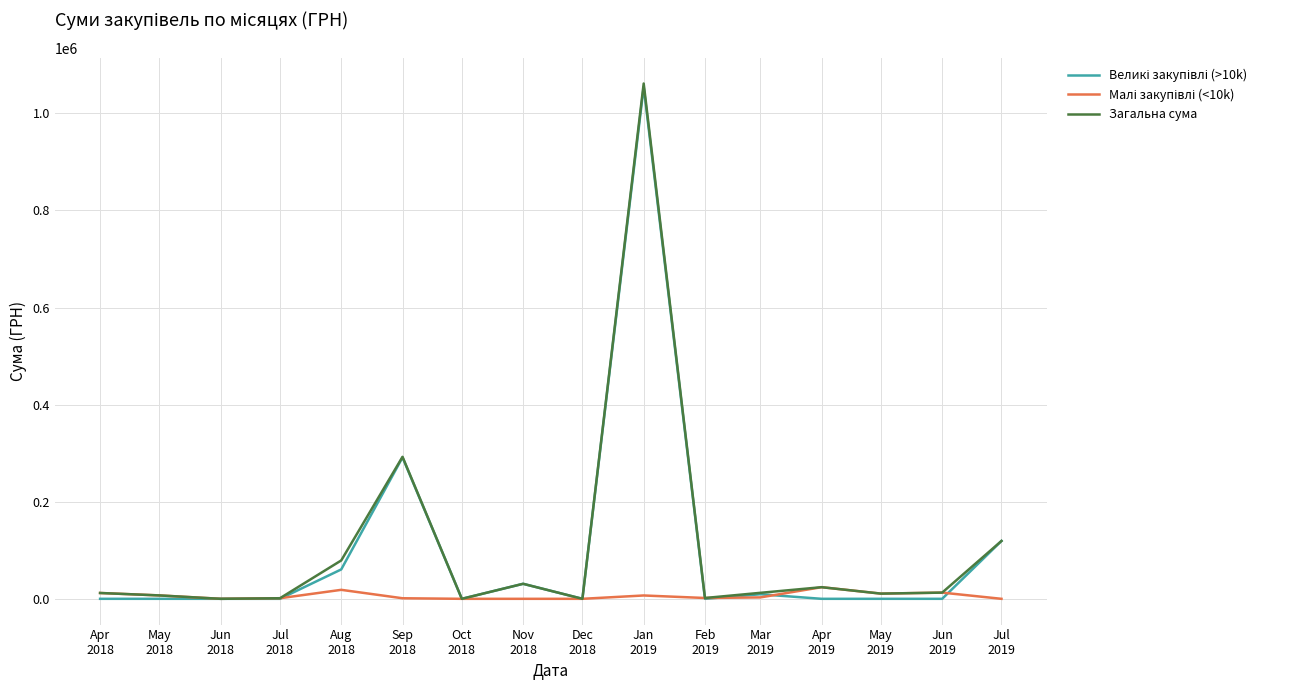

What is the maximum value shown in the chart?

1061474.0